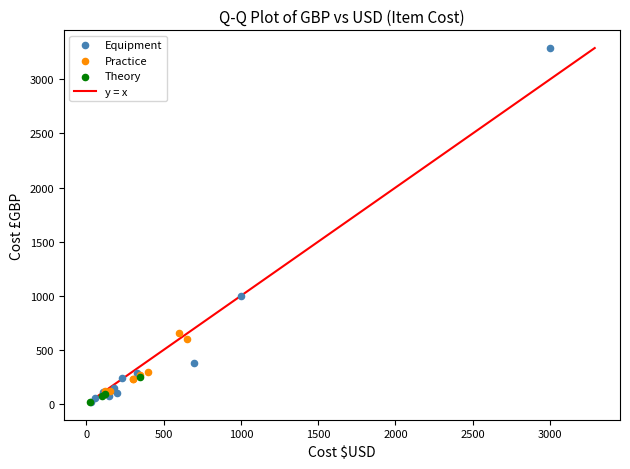

Which series reaches the maximum Y coordinate?

Equipment